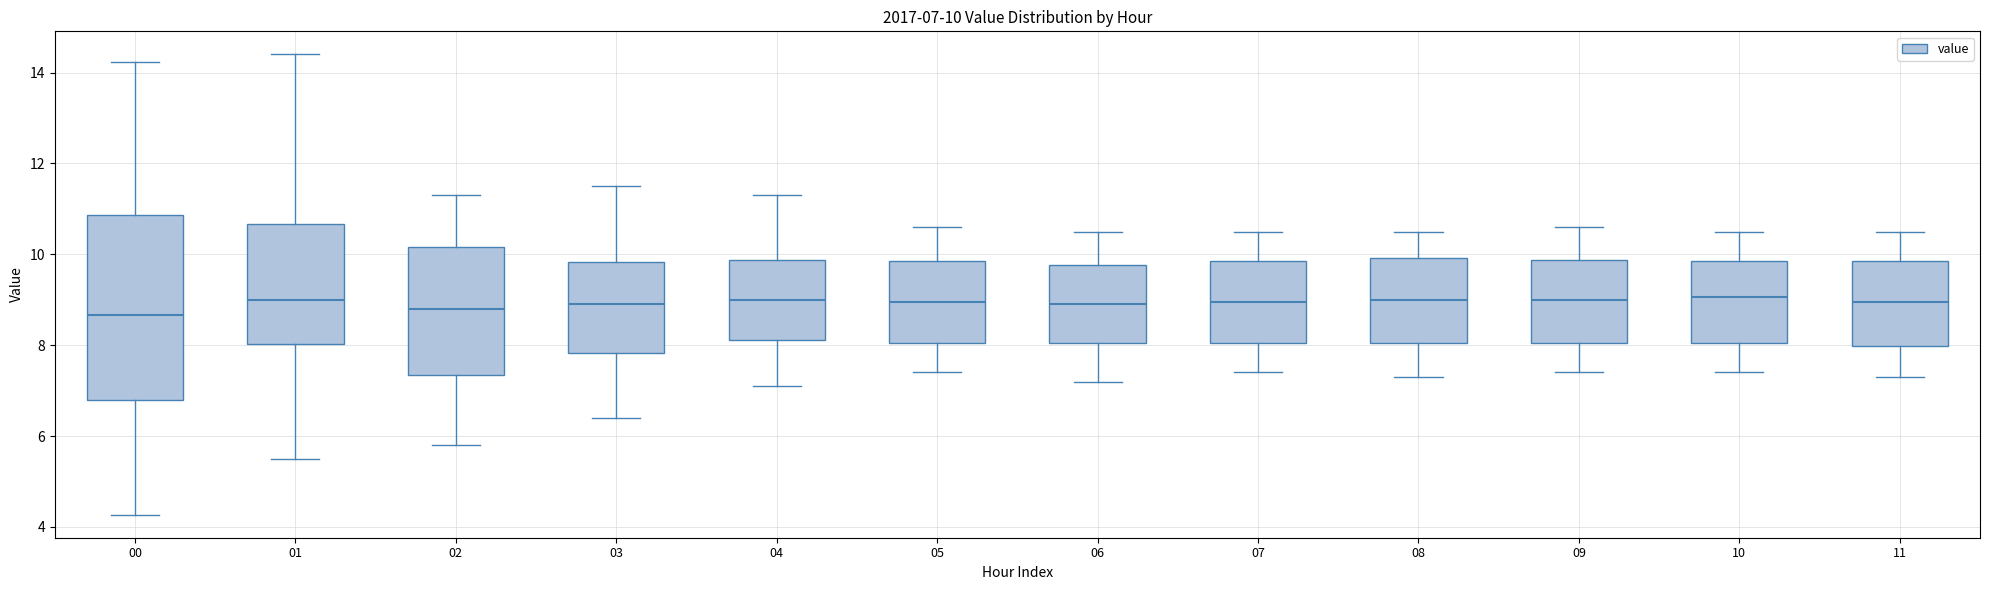

Which box is the tallest, from its lower edge to its upper edge?

00